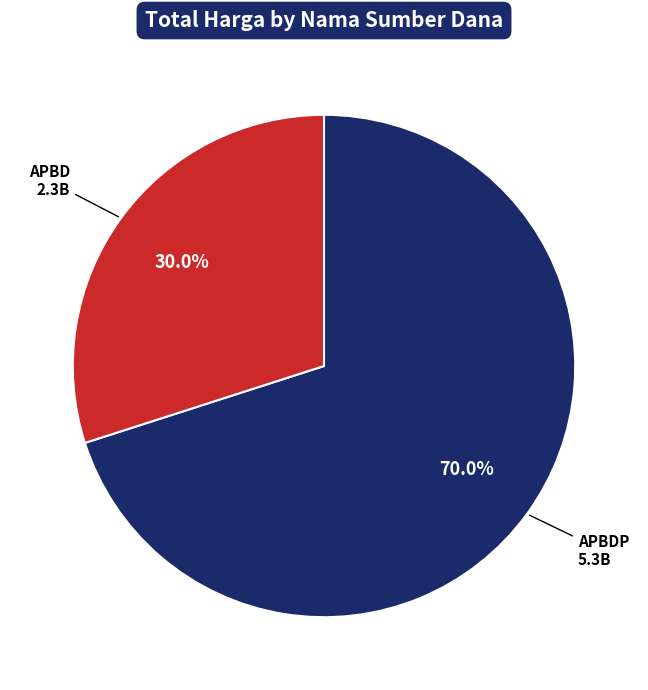

Is there any slice that represents more than half of the pie?

Yes